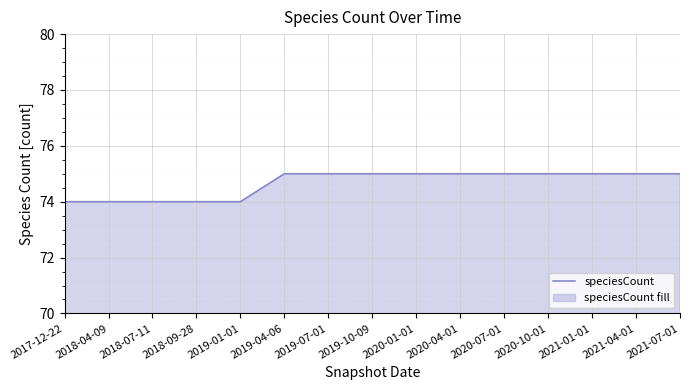

Between 2019-04-06 and 2020-10-01, which is larger?

2019-04-06